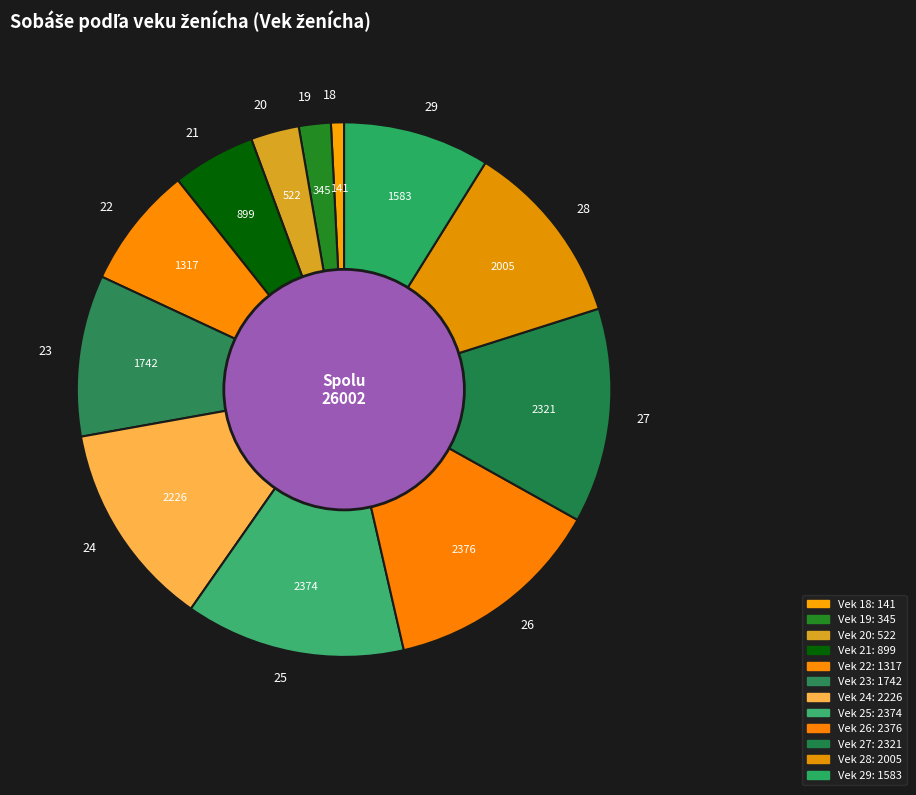

Is there a majority slice in this chart?

No